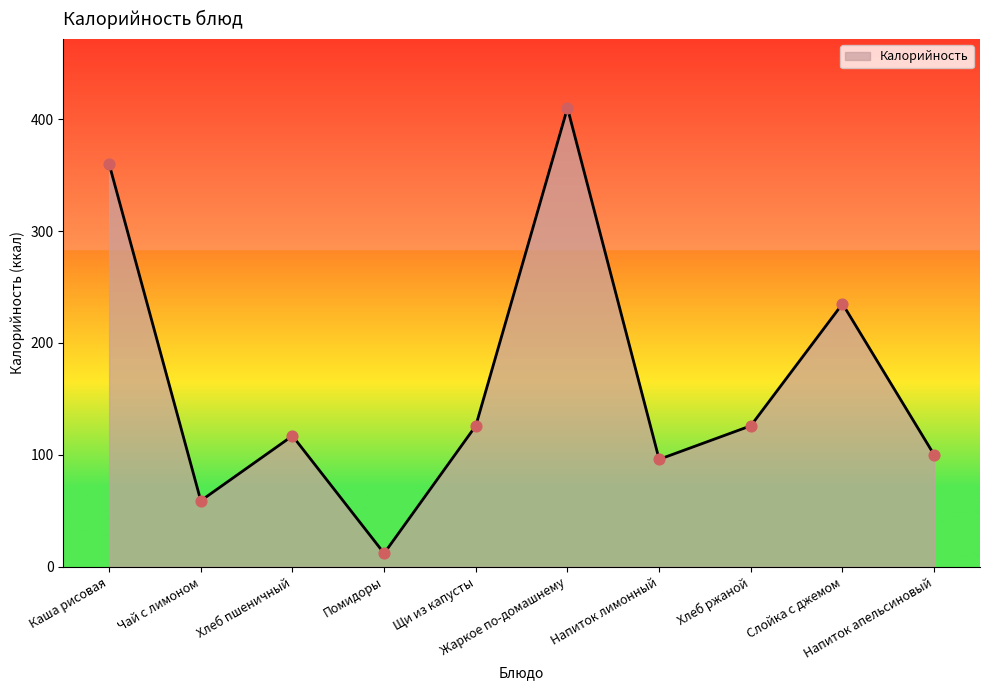

What is the change in value from Помидоры to Напиток лимонный?

+84